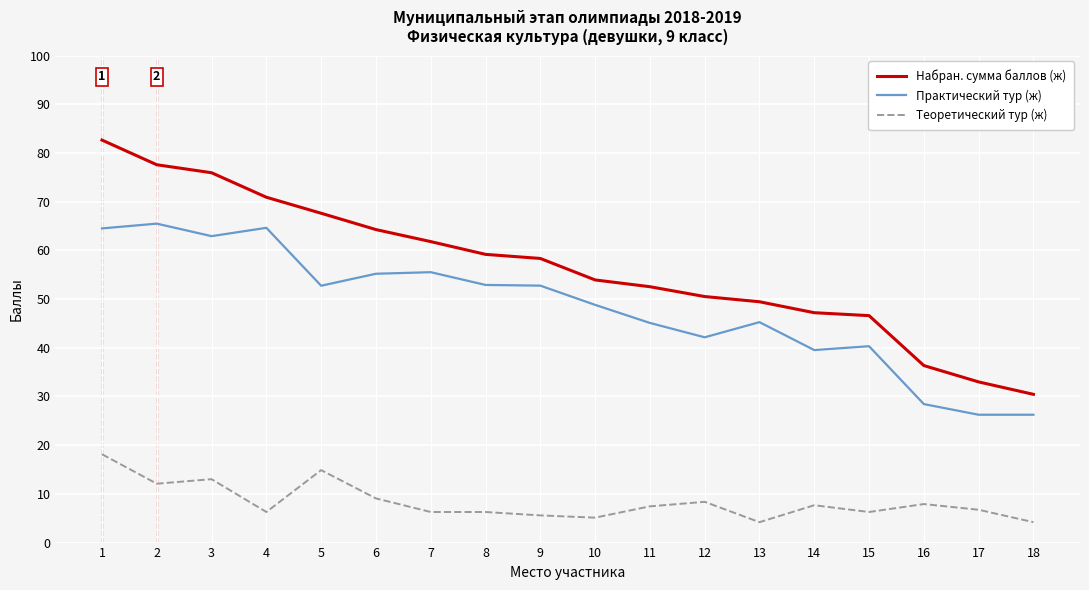

Rank the series by their maximum value, from lowest to highest.

Теоретический тур (ж), Практический тур (ж), Набран. сумма баллов (ж)